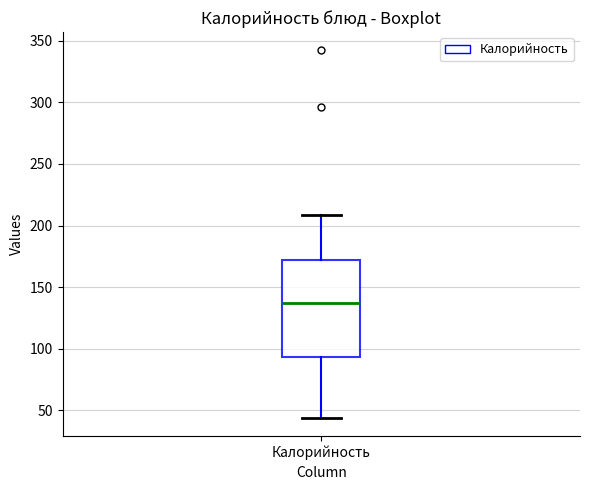

Where is the lower edge of the box for Калорийность on the y-axis? The values are not printed on the chart, so give them approximately, as read against the axis.

95